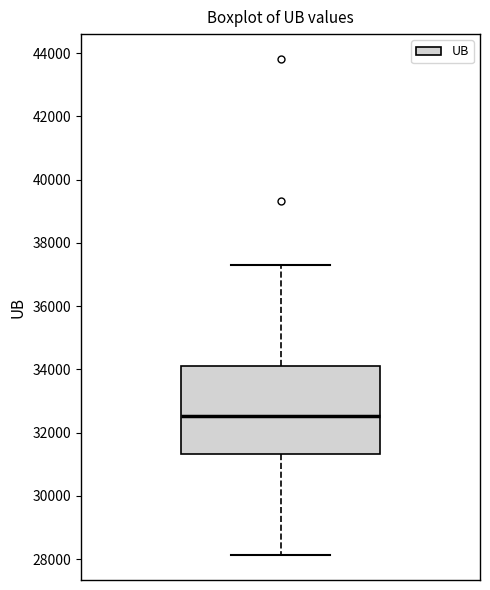

Read this box plot against the y-axis: the position of the median line, the range covered by the box, and the ends of both whiskers. The values are not printed on the chart, so give them approximately, as read against the axis.

median 32600, box 31400 to 34200, whiskers 28200 to 37200